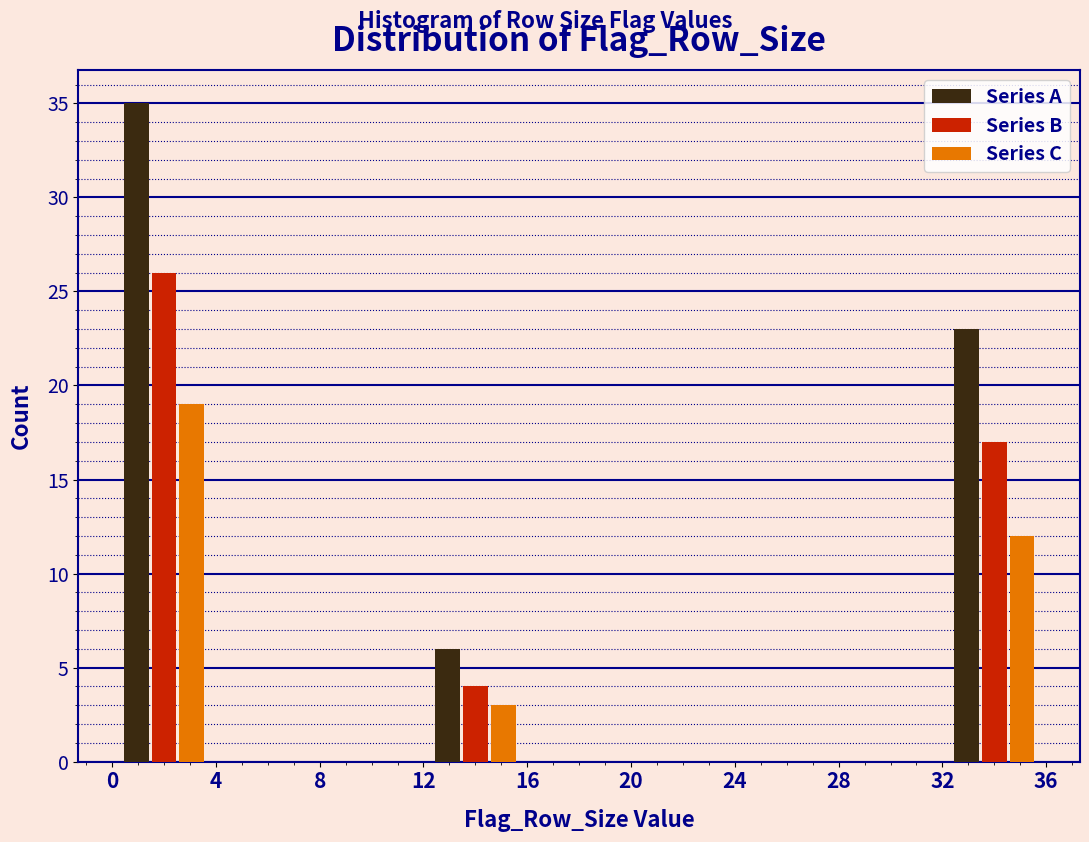

Reading left to right, transcribe this chart: for each range on the x-axis, give the height of each series' bar. The values are not printed on the chart, so give them approximately, as read against the axis.

0 to 4: Series A=35	Series B=26	Series C=19
4 to 8: Series A=0	Series B=0	Series C=0
8 to 12: Series A=0	Series B=0	Series C=0
12 to 16: Series A=6	Series B=4	Series C=3
16 to 20: Series A=0	Series B=0	Series C=0
20 to 24: Series A=0	Series B=0	Series C=0
24 to 28: Series A=0	Series B=0	Series C=0
28 to 32: Series A=0	Series B=0	Series C=0
32 to 36: Series A=23	Series B=17	Series C=12